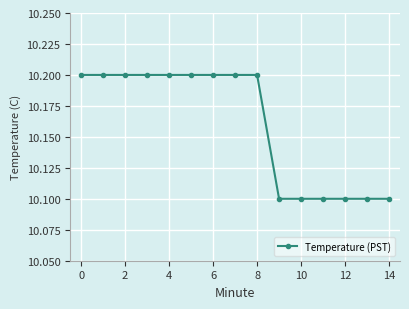

What is the sum of all values?

152.4